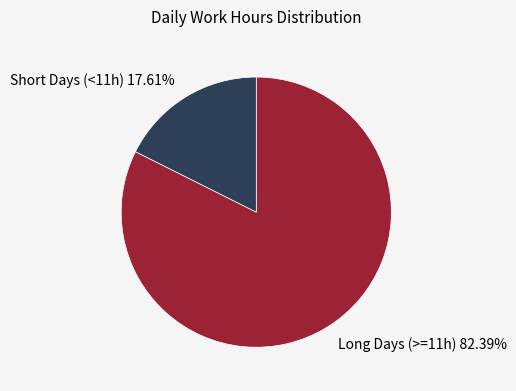

Which has a higher value, Long Days (>=11h) 82.39% or Short Days (<11h) 17.61%?

Long Days (>=11h) 82.39%